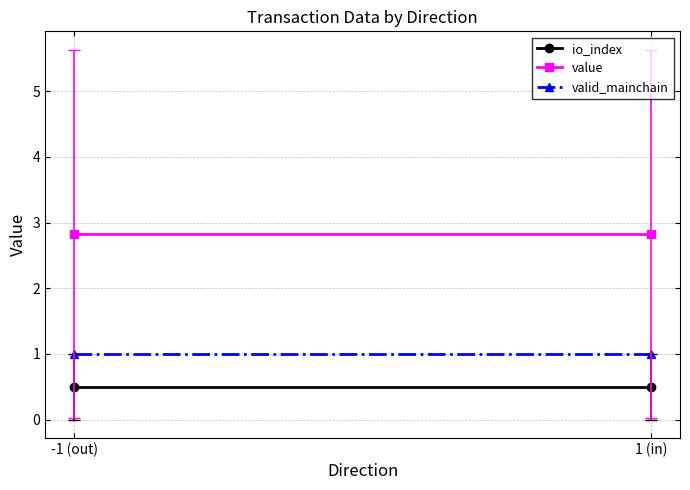

What is the label of the 2nd point from the right?

-1 (out)